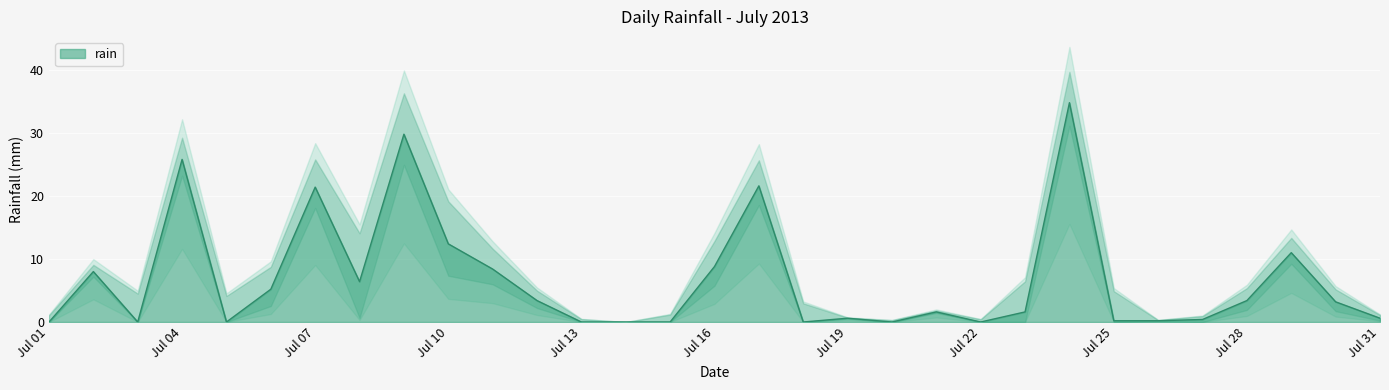

How many lines are shown in the chart?

1